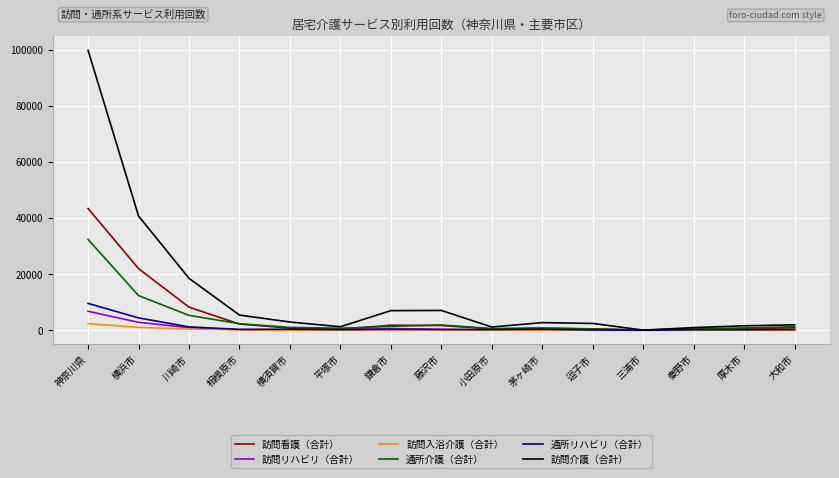

Which series changed the most between 横浜市 and 三浦市?

訪問介護（合計）